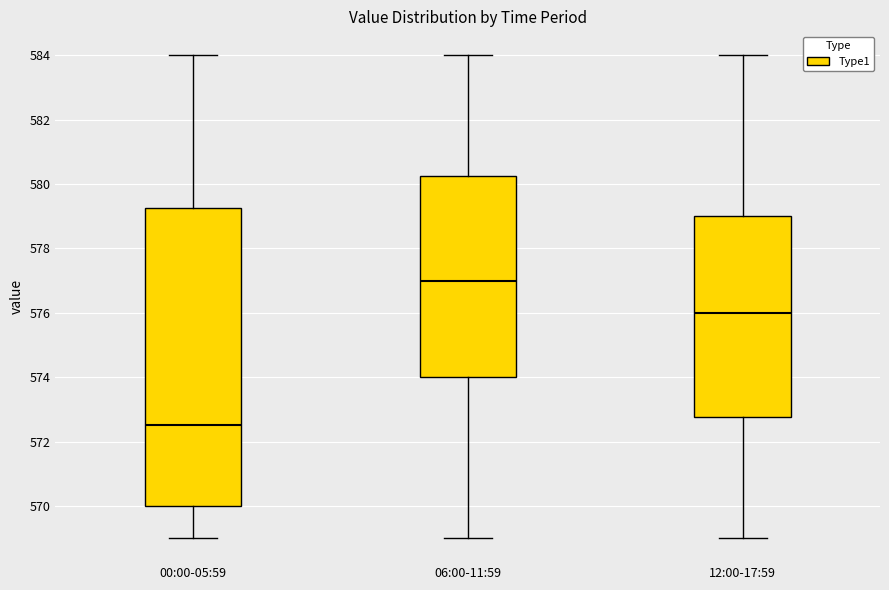

Which box has the lowest median line?

00:00-05:59